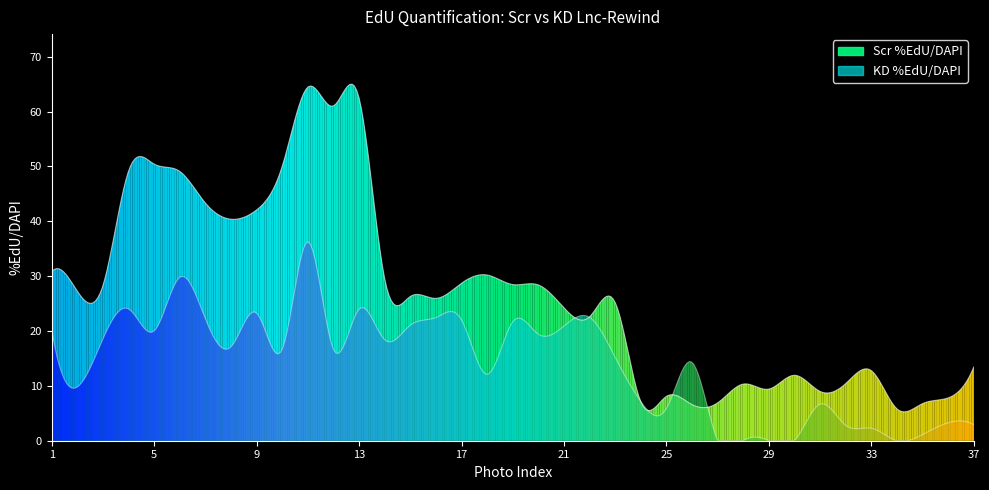

What is the value of the Scr %EdU/DAPI point at the 22nd from the left?

22.6